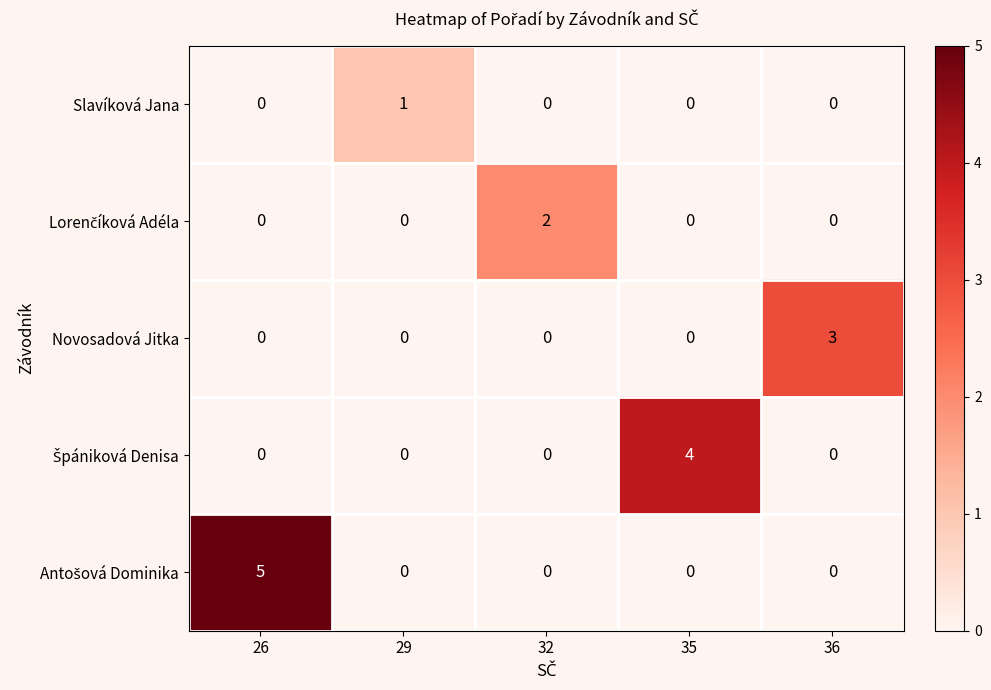

How many series are shown in this chart?

5